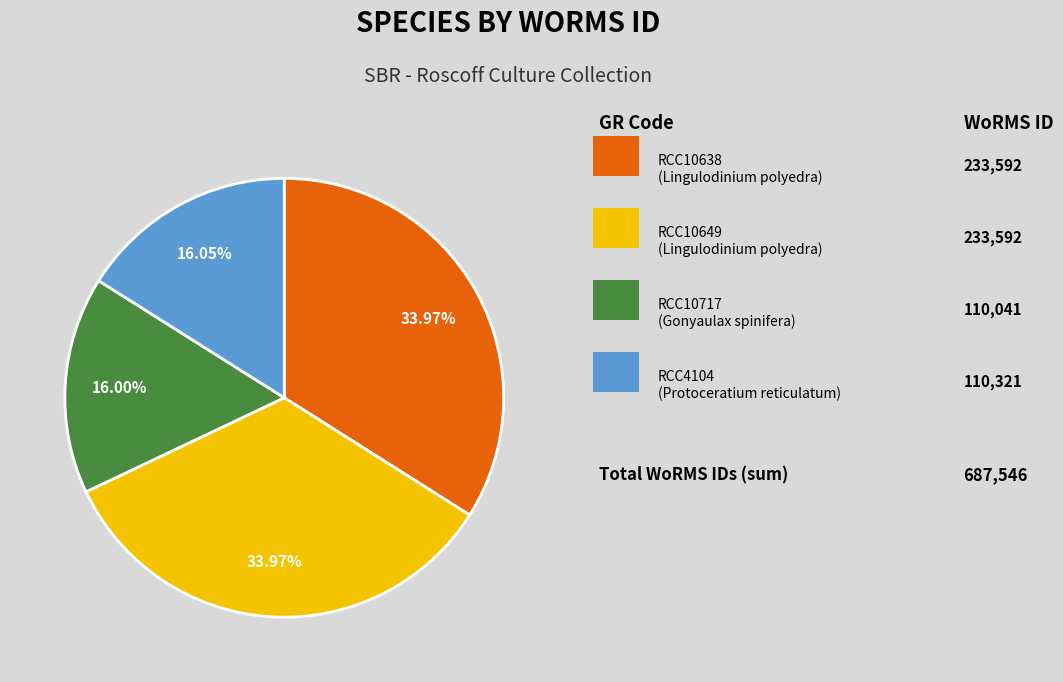

Does any single category account for the majority?

No